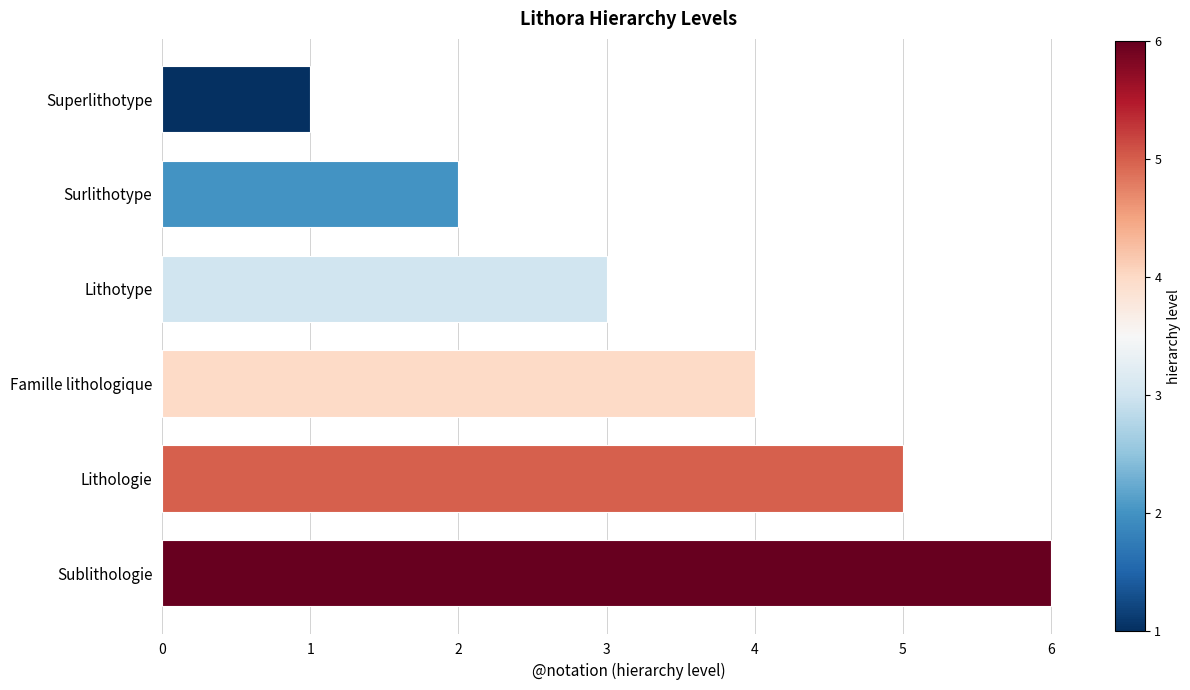

List the labels in order of value, largest first.

Sublithologie, Lithologie, Famille lithologique, Lithotype, Surlithotype, Superlithotype